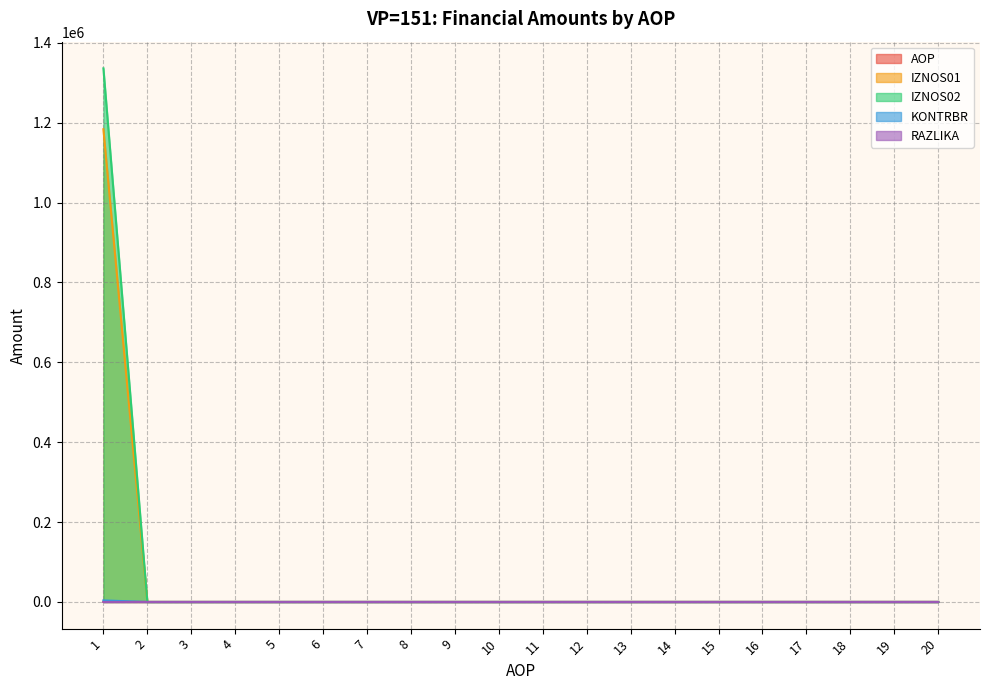

Between 18 and 10, which is larger?

18